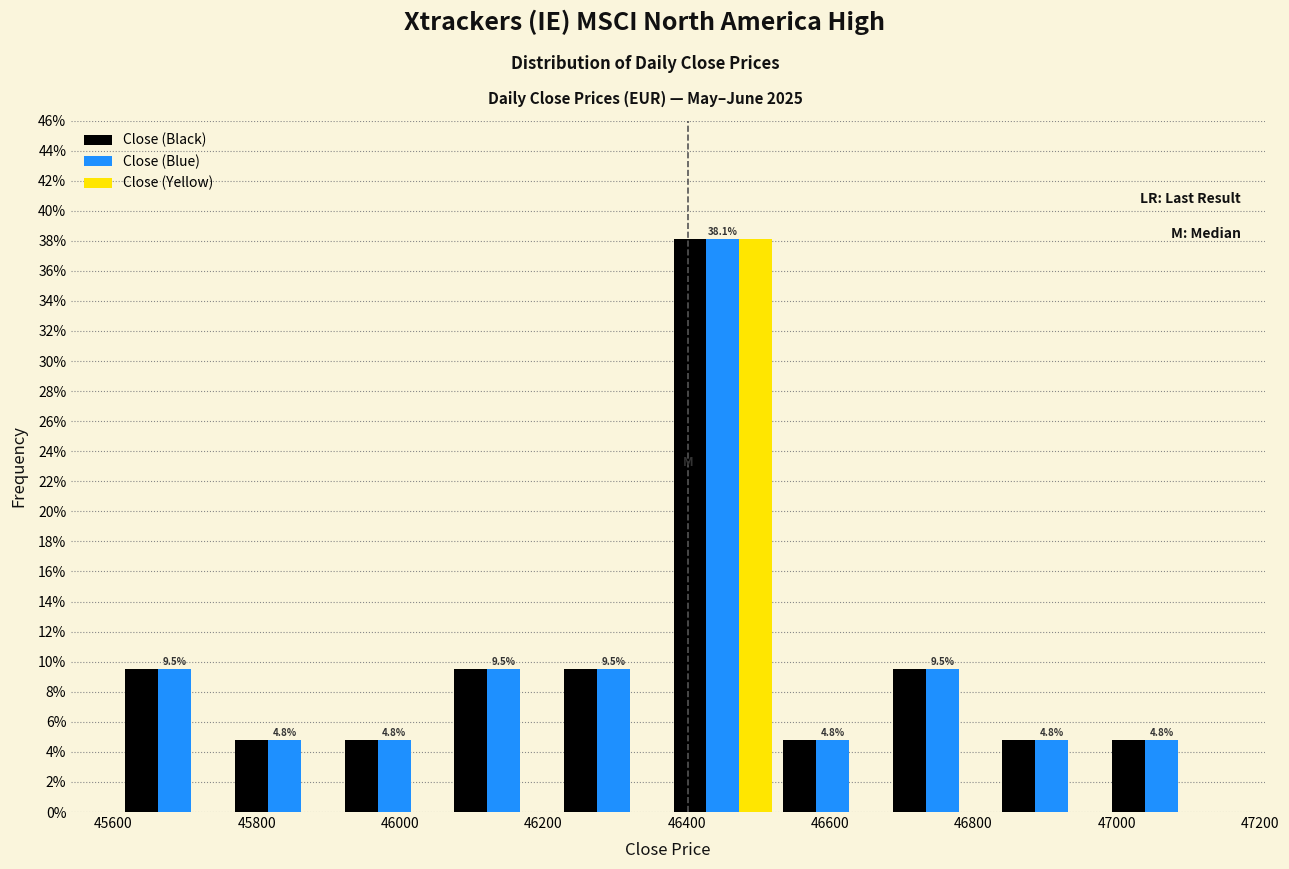

In the Close (Black) series, which range on the x-axis has the tallest bar?

46380 to 46520